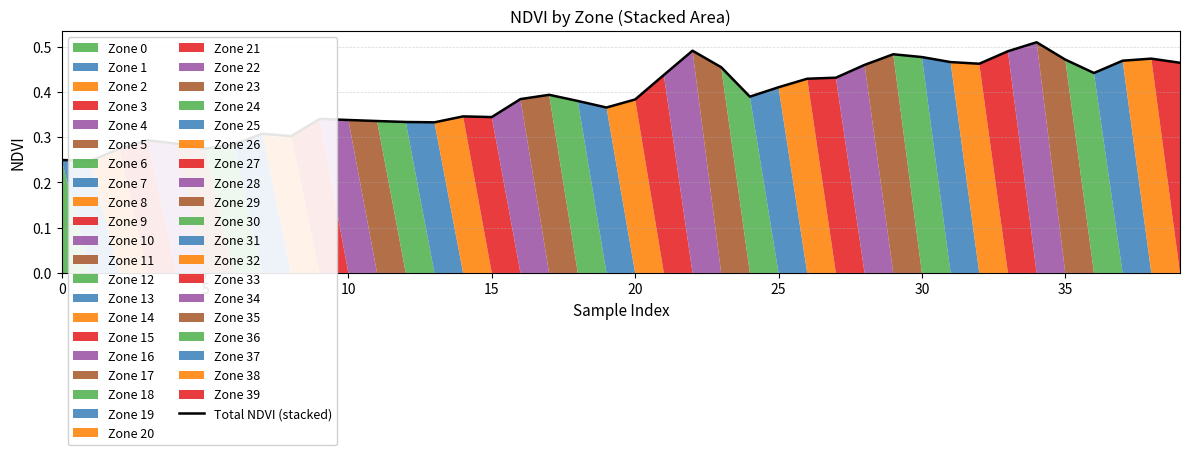

How many points are lower than both their immediate neighbors (excluding endpoints)?

9